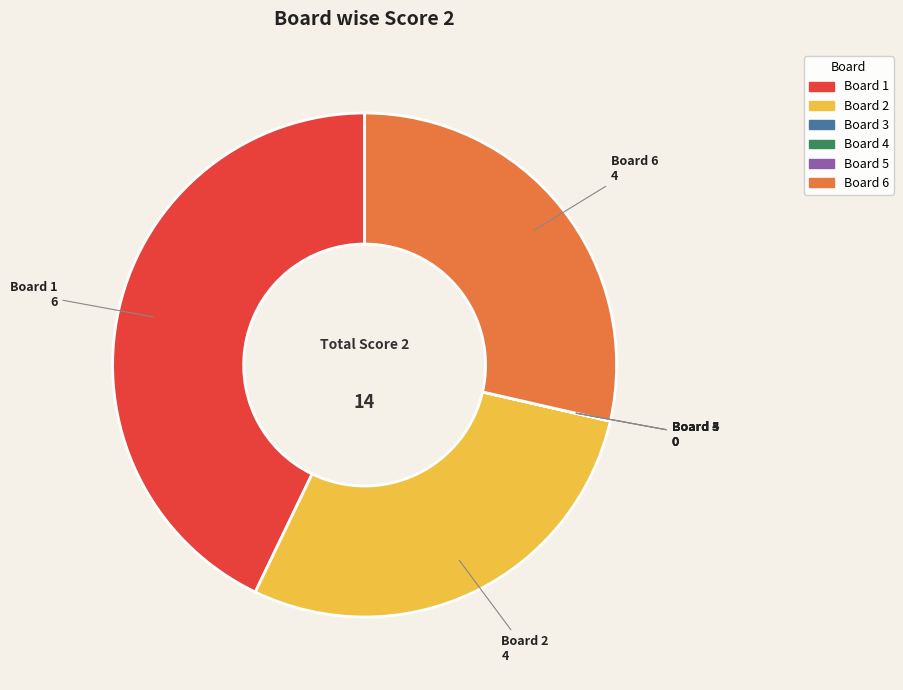

Approximately how many times larger is the value at Board 1 compared to Board 2?

1.5